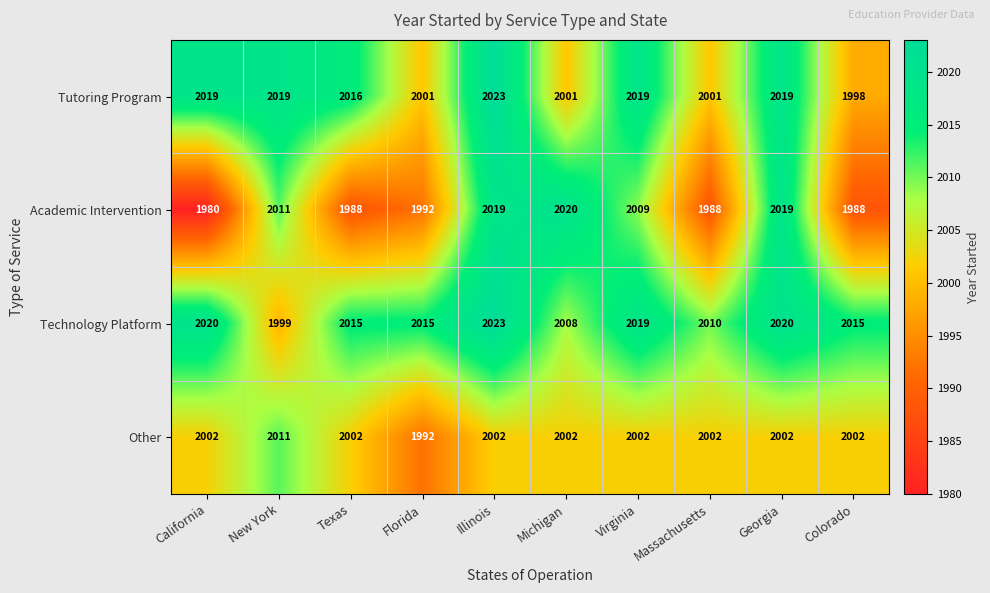

Which category has the lowest value in the Academic Intervention series?

California